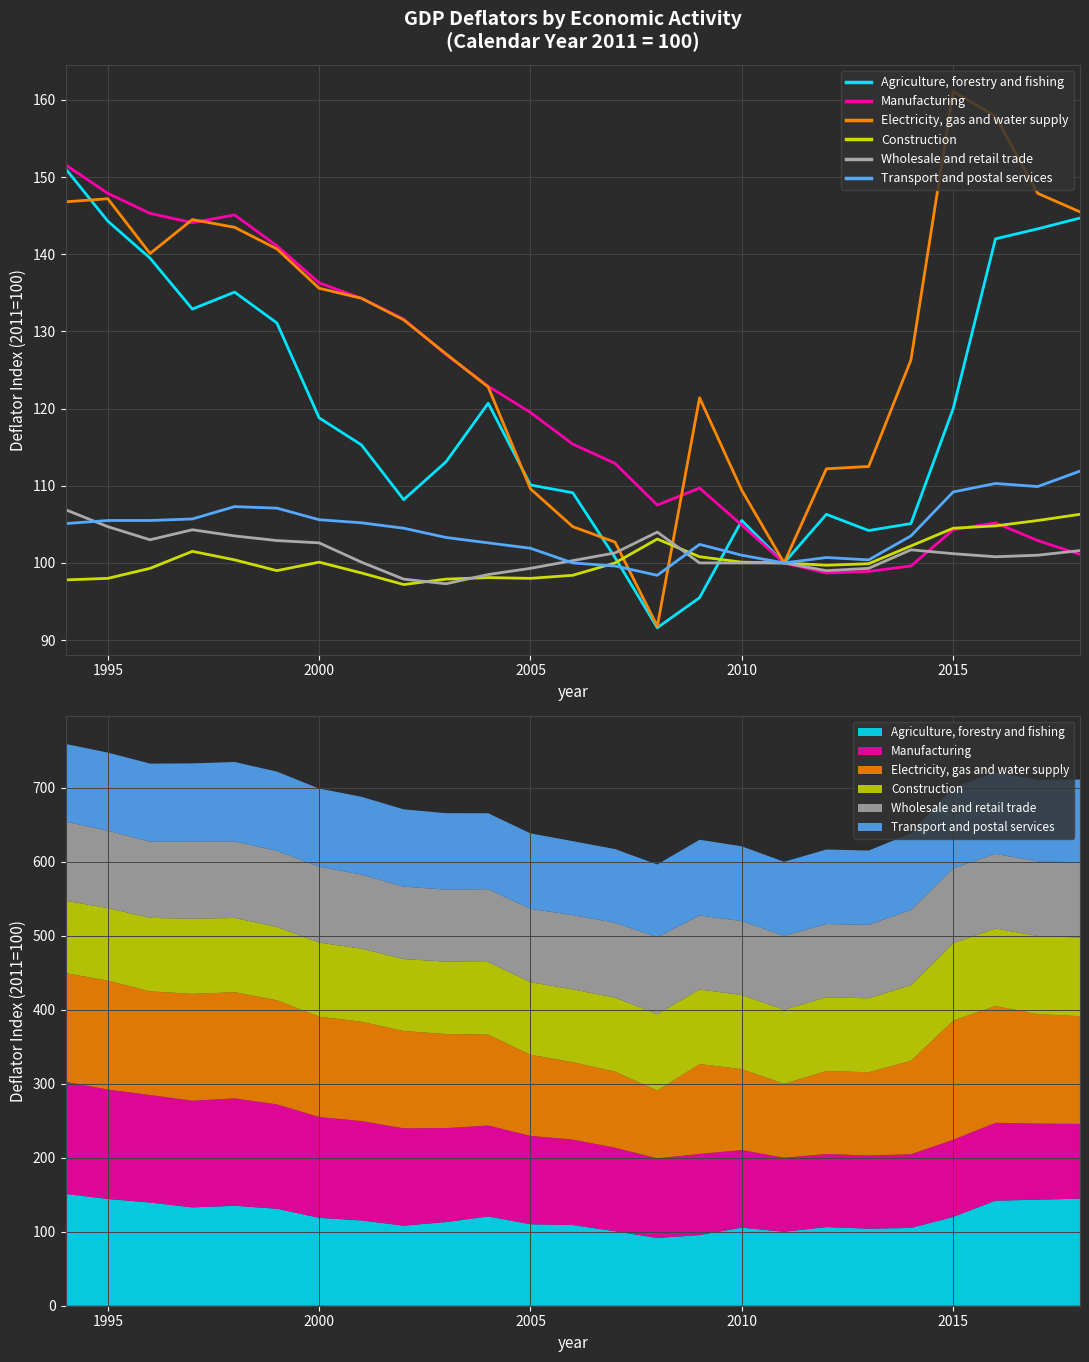

True or false: Manufacturing and Transport and postal services cross at least once.

False